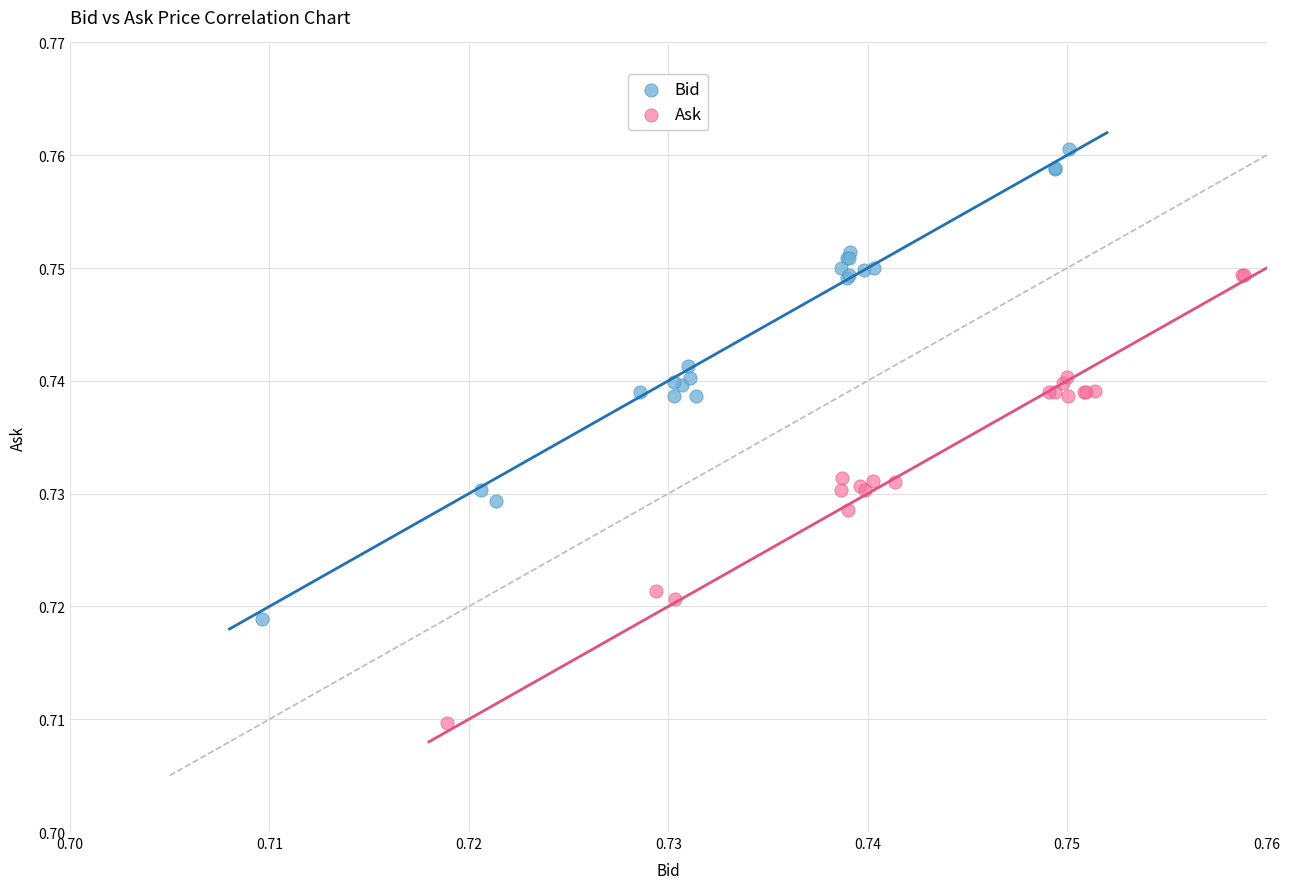

Which series reaches the maximum Y coordinate?

Bid